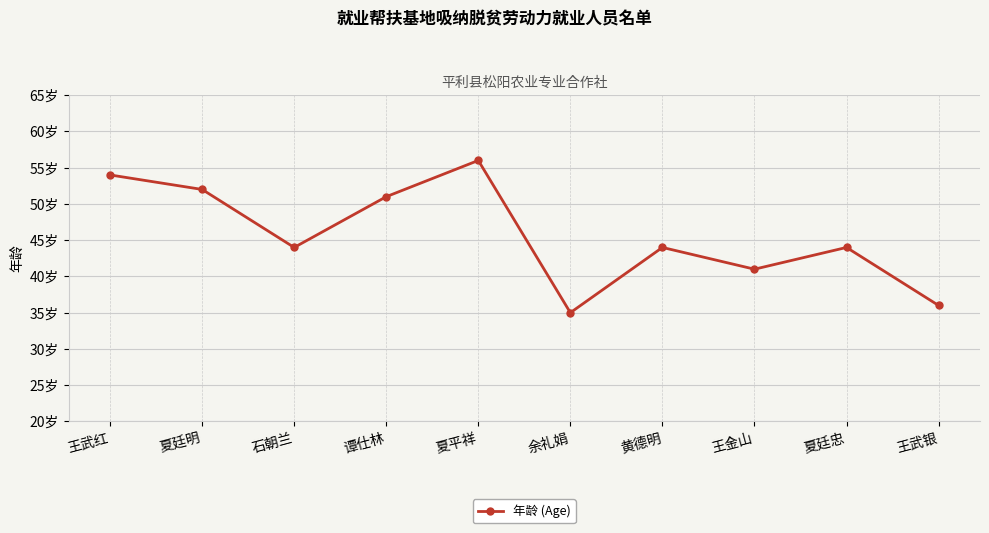

Is it true that the value at 夏廷忠 is 65?

False